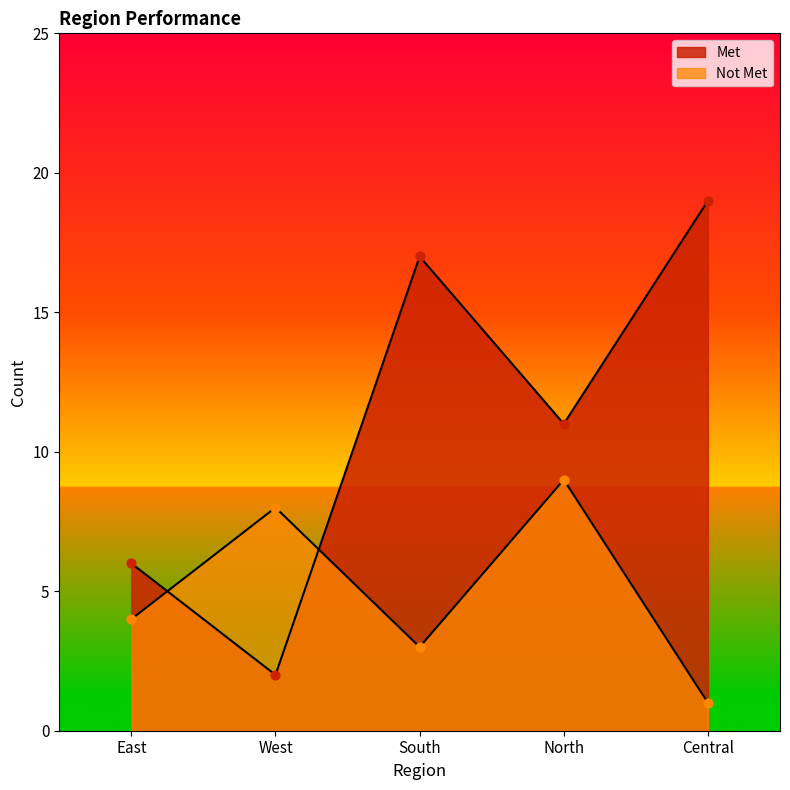

What are all the series names shown in the legend?

Met, Not Met